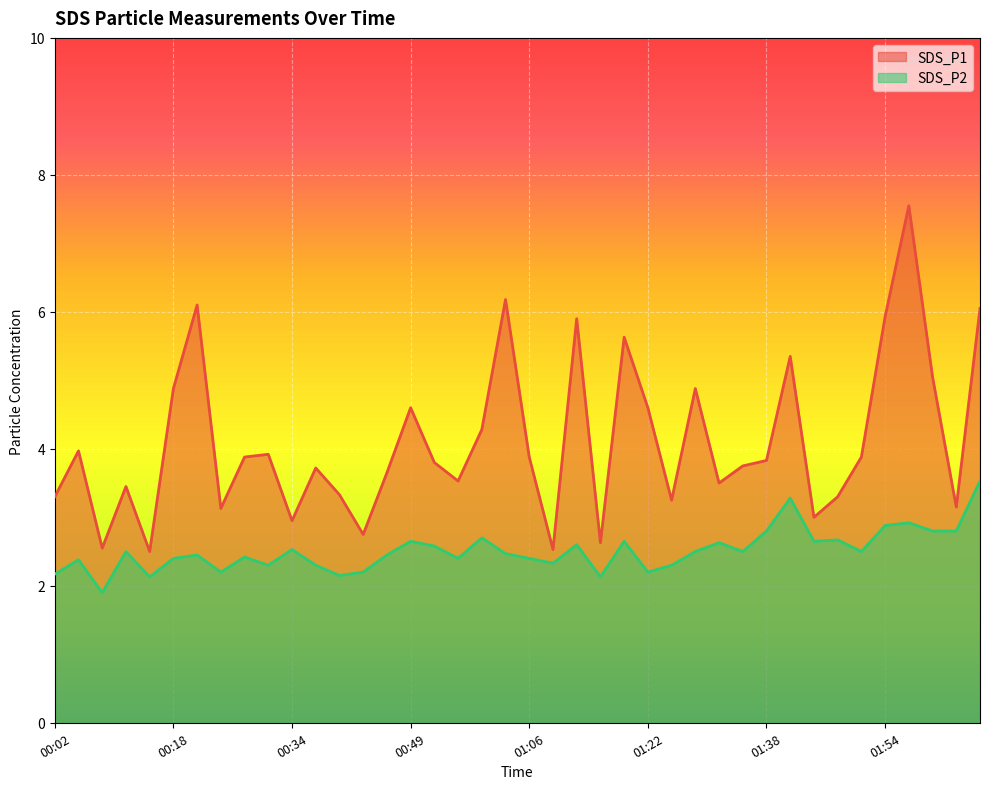

Between 00:12 and 00:43, which is larger?

00:12